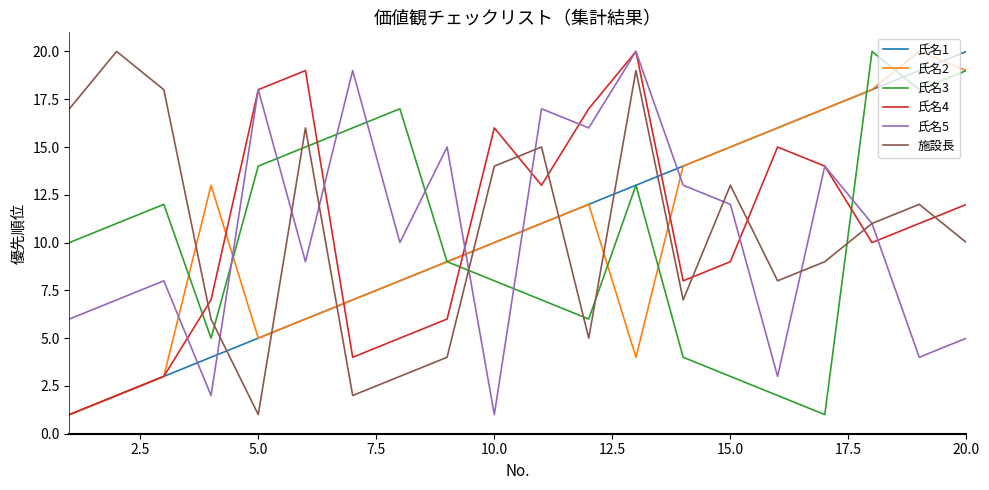

True or false: 氏名2 and 氏名1 cross at least once.

True